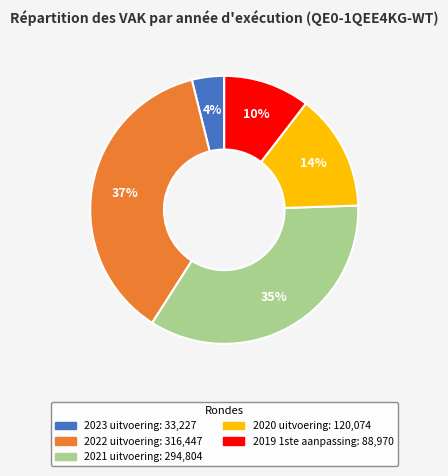

What is the ratio of the value at 2020 uitvoering to the value at 2022 uitvoering?

0.4